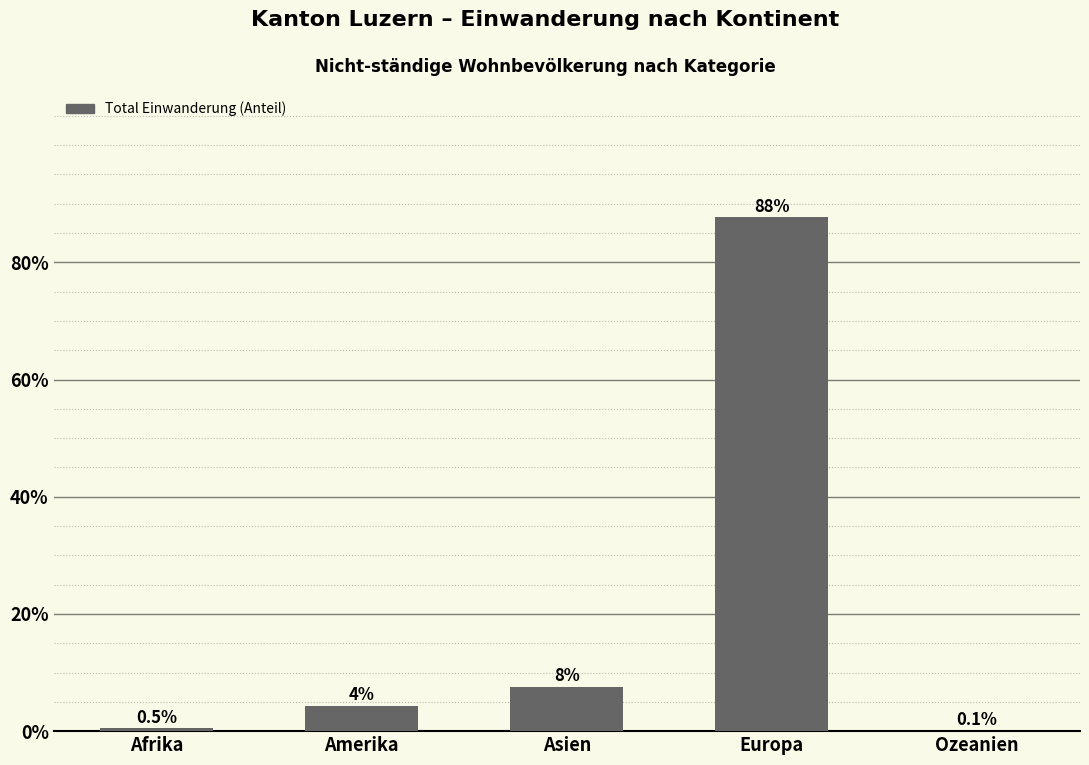

Where does the data first go above 4?

Amerika